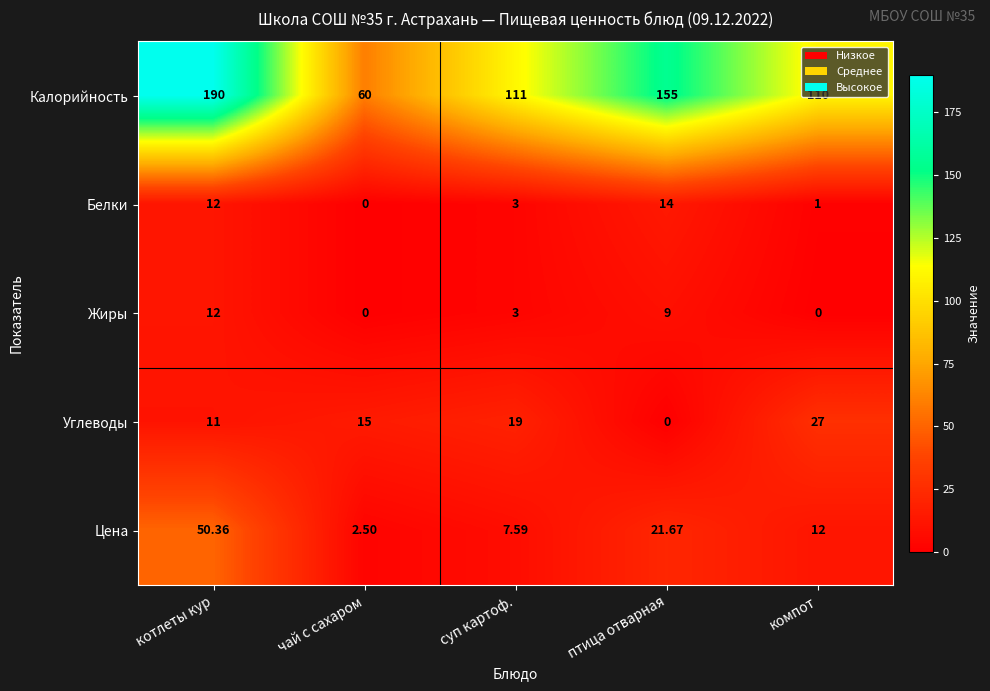

Which series has the largest total across all categories?

Калорийность